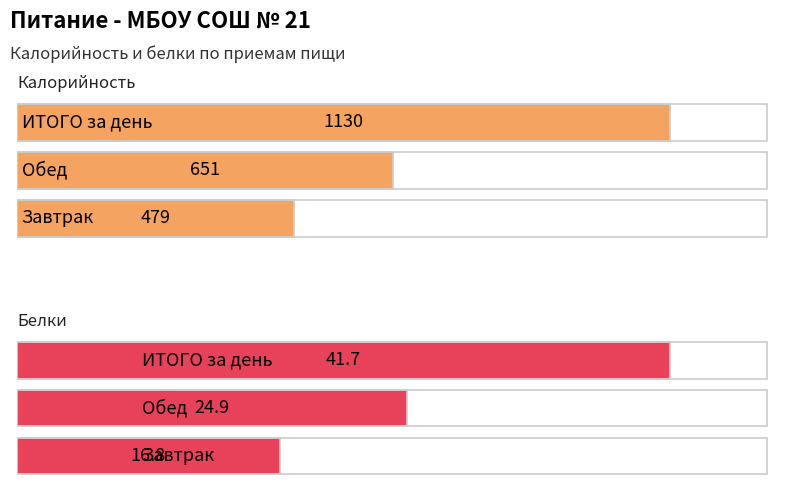

Is the value of Белки at ИТОГО за день greater than the value of Калорийность at Завтрак?

No